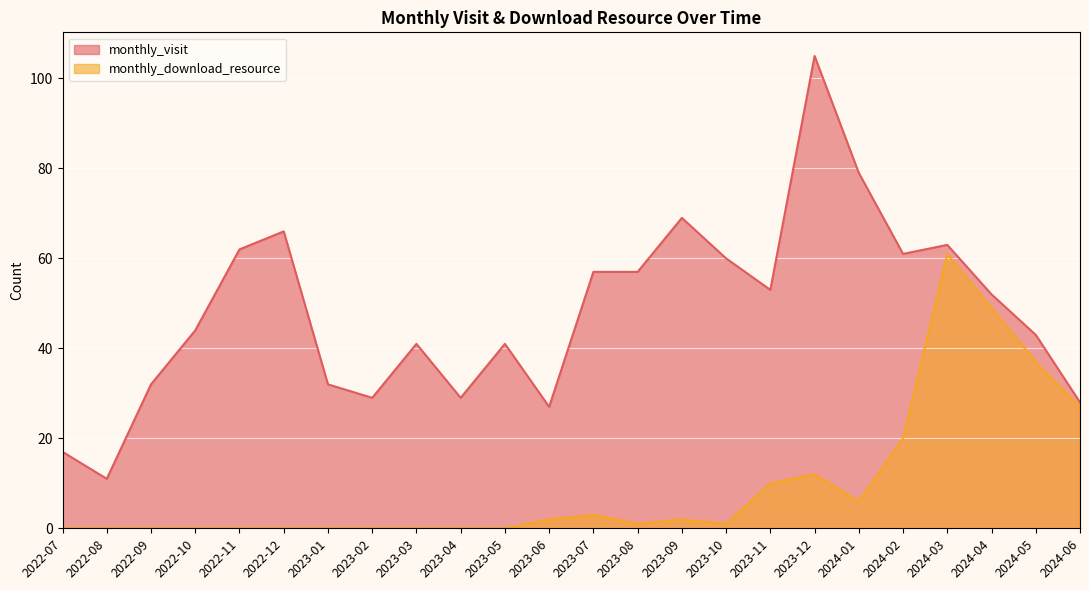

Where is the first local maximum for monthly_download_resource?

2023-07